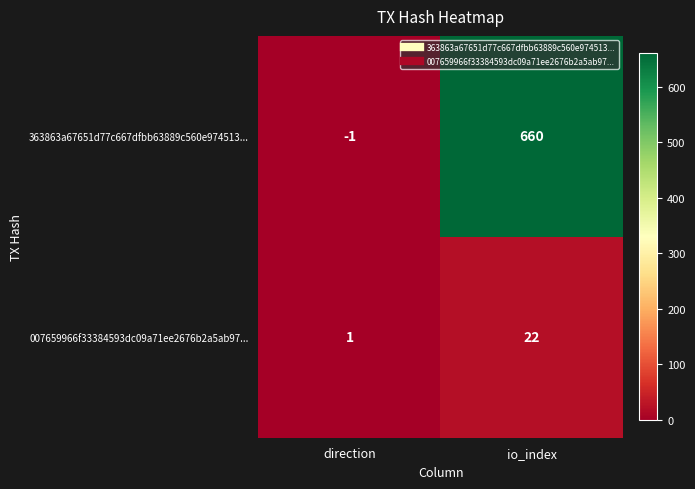

At direction, list the series in order from largest to smallest.

007659966f33384593dc09a71ee2676b2a5ab97..., 363863a67651d77c667dfbb63889c560e974513...